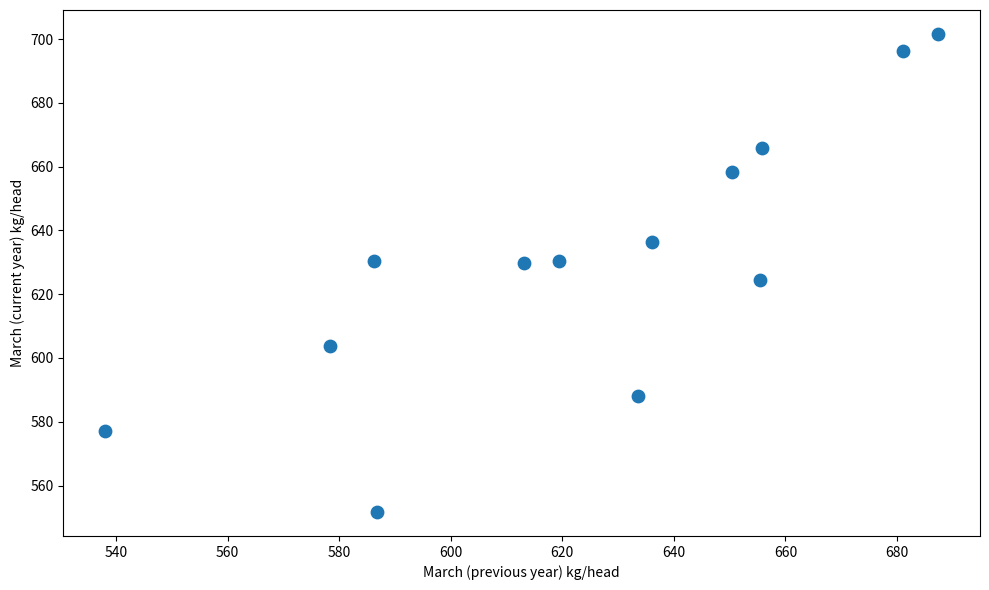

What is the range of X values (max minus min)?

149.4